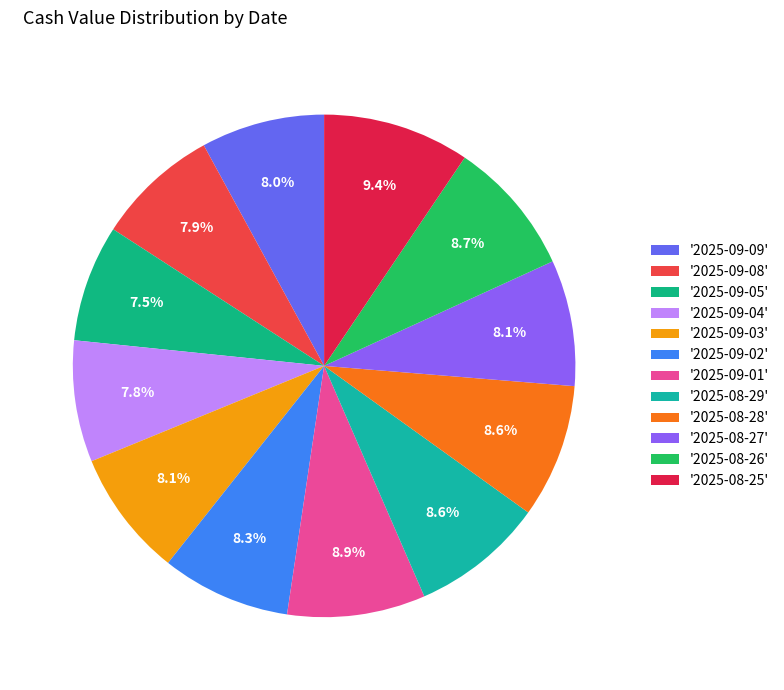

Which slice is the largest?

'2025-08-25'